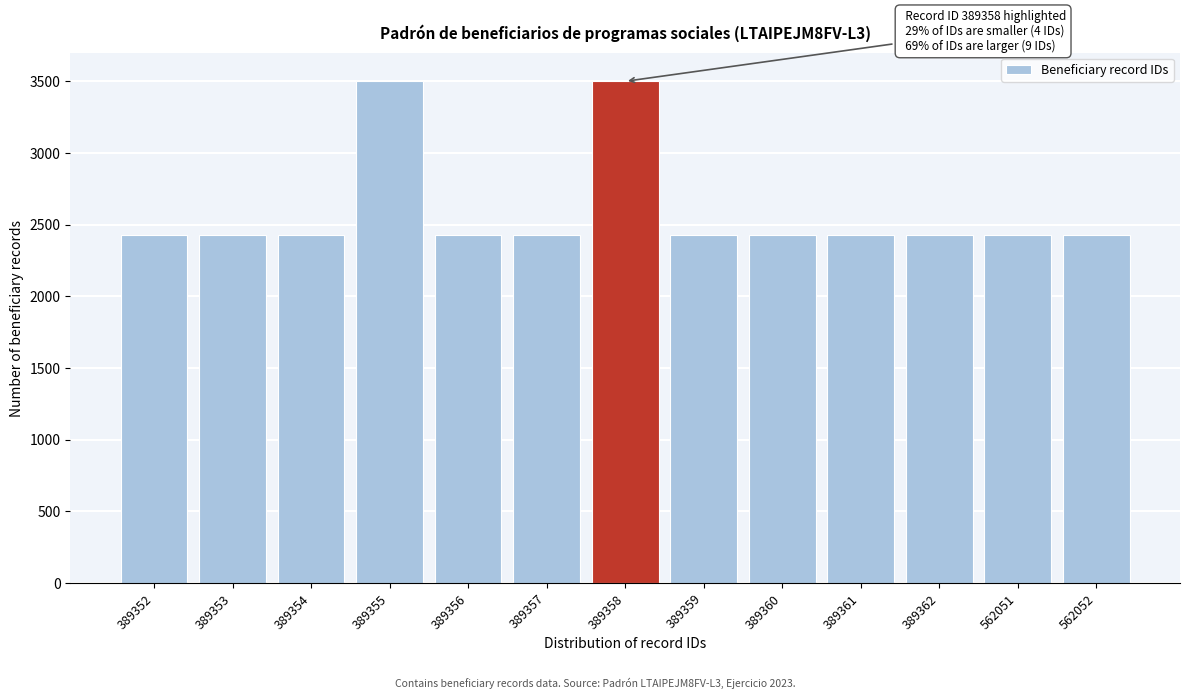

Reading right to left, transcribe all the data shown in this chart.

562052=2424.6	562051=2424.6	389362=2424.6	389361=2424.6	389360=2424.6	389359=2424.6	389358=3500.0	389357=2424.6	389356=2424.6	389355=3500.0	389354=2424.6	389353=2424.6	389352=2424.6